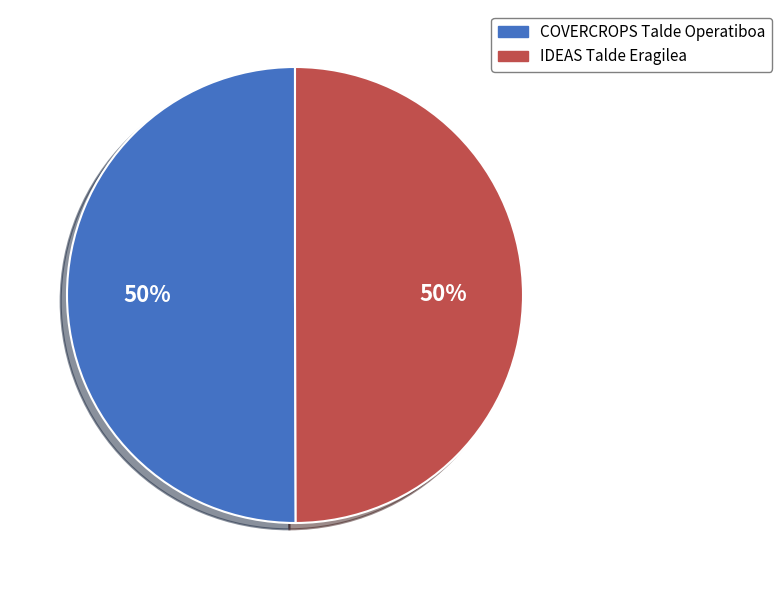

What is the ratio of the value at IDEAS Talde Eragilea to the value at COVERCROPS Talde Operatiboa?

1.0